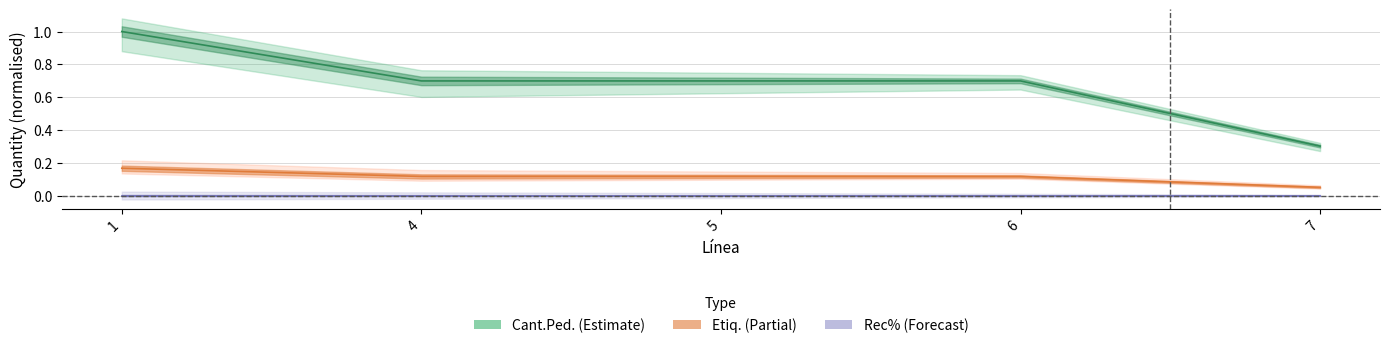

Where is Etiq. nearest to the value 0?

7